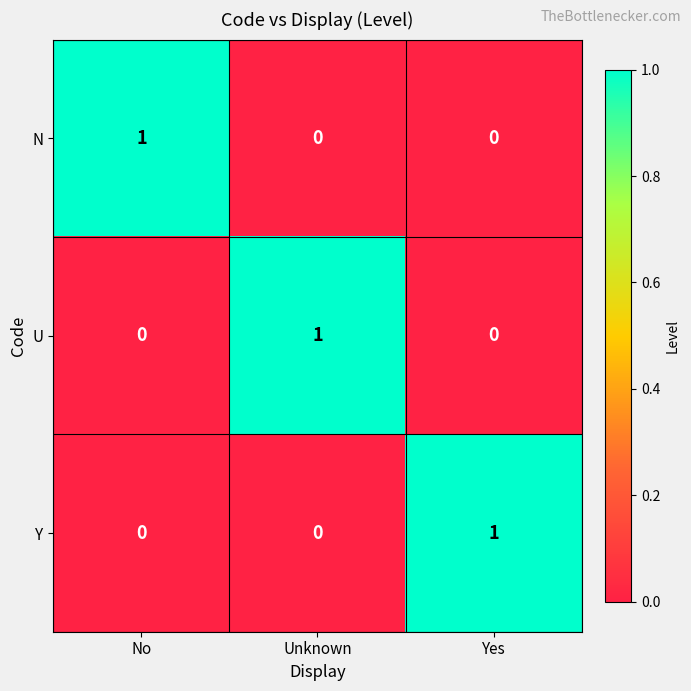

How many Y values are between 0 and 1?

3